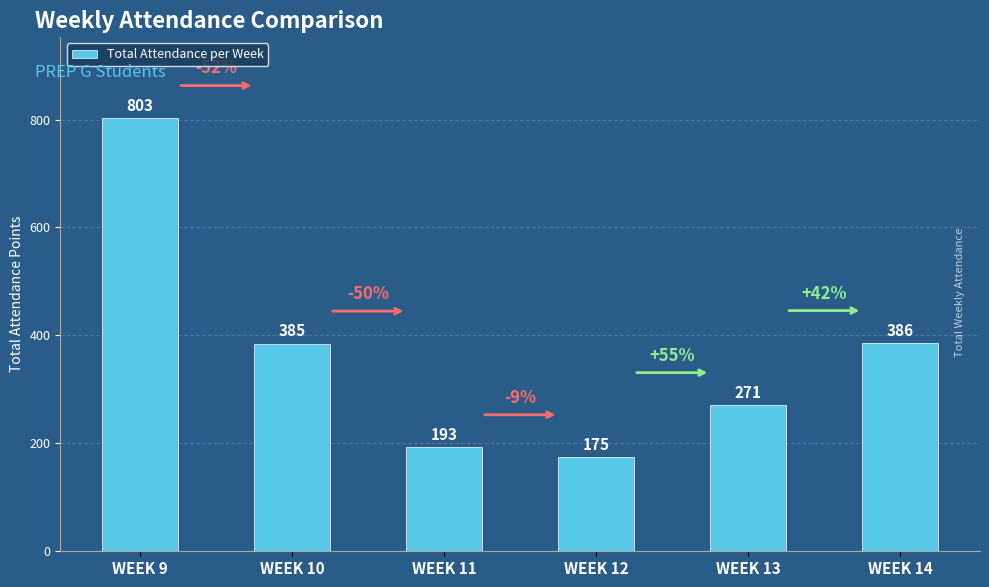

What is the minimum value shown in the chart?

175